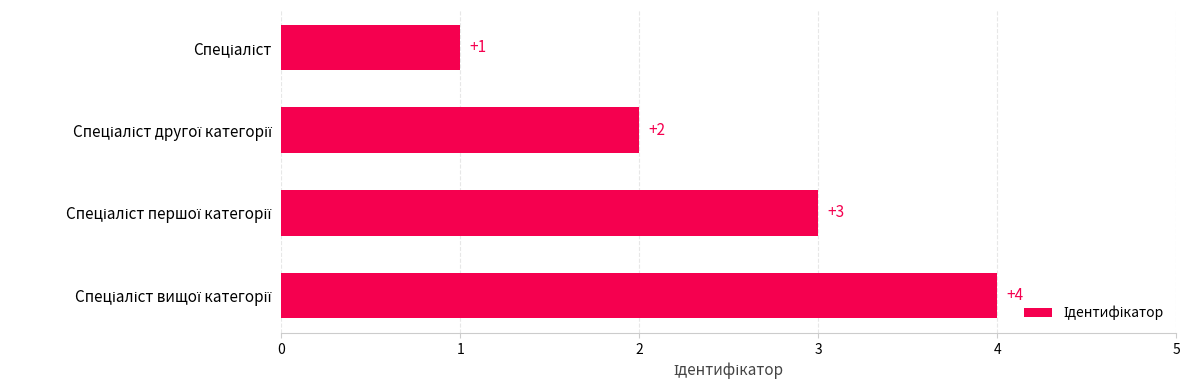

Are the bars horizontal?

Yes